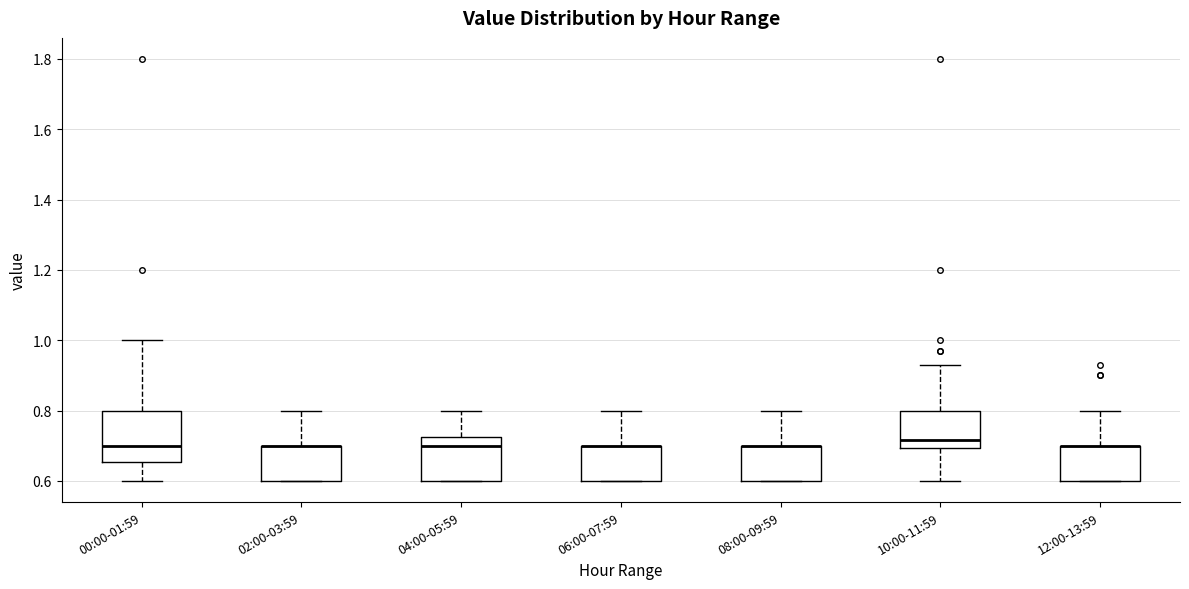

Reading left to right, transcribe this box plot: for each box, give where its median line is, the range the box spans, and where its two whiskers end, as read against the y-axis. The values are not printed on the chart, so give them approximately, as read against the axis.

00:00-01:59: median 0.70, box 0.66 to 0.80, whiskers 0.60 to 1.00
02:00-03:59: median 0.70 (drawn on the box's upper edge), box 0.60 to 0.70, whiskers 0.60 to 0.80
04:00-05:59: median 0.70, box 0.60 to 0.72, whiskers 0.60 to 0.80
06:00-07:59: median 0.70 (drawn on the box's upper edge), box 0.60 to 0.70, whiskers 0.60 to 0.80
08:00-09:59: median 0.70 (drawn on the box's upper edge), box 0.60 to 0.70, whiskers 0.60 to 0.80
10:00-11:59: median 0.72, box 0.70 to 0.80, whiskers 0.60 to 0.94
12:00-13:59: median 0.70 (drawn on the box's upper edge), box 0.60 to 0.70, whiskers 0.60 to 0.80